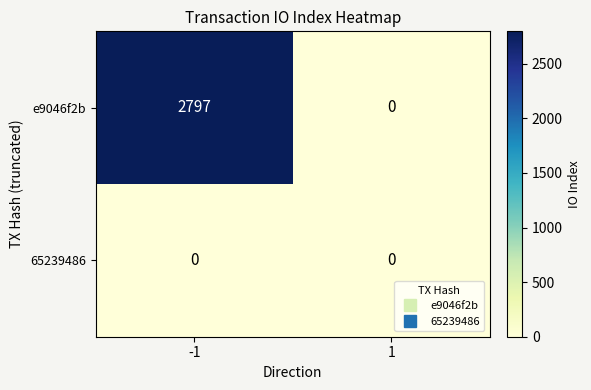

Reading left to right, what are all the values shown in this chart?

e9046f2b: 2797	0
65239486: 0	0